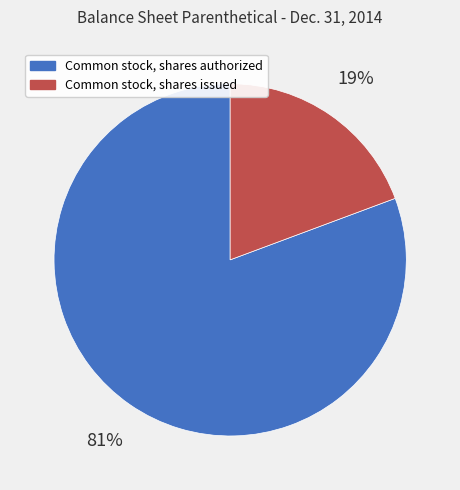

Which has a higher value, Common stock, shares authorized or Common stock, shares issued?

Common stock, shares authorized